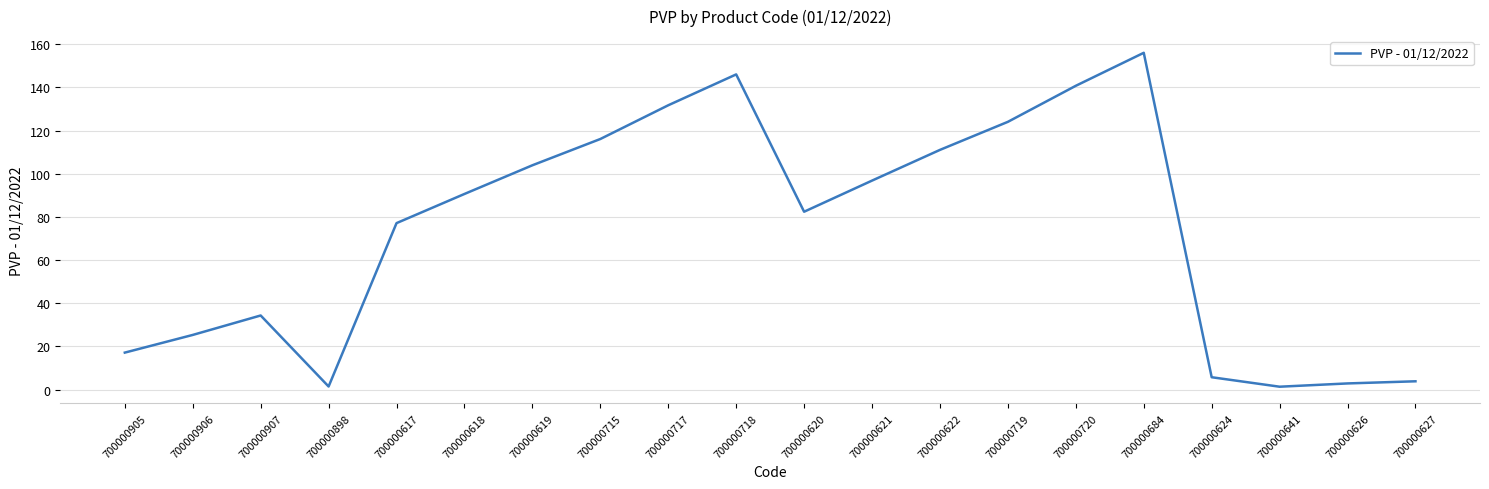

Approximately how many times larger is the value at 700000624 compared to 700000626?

2.0